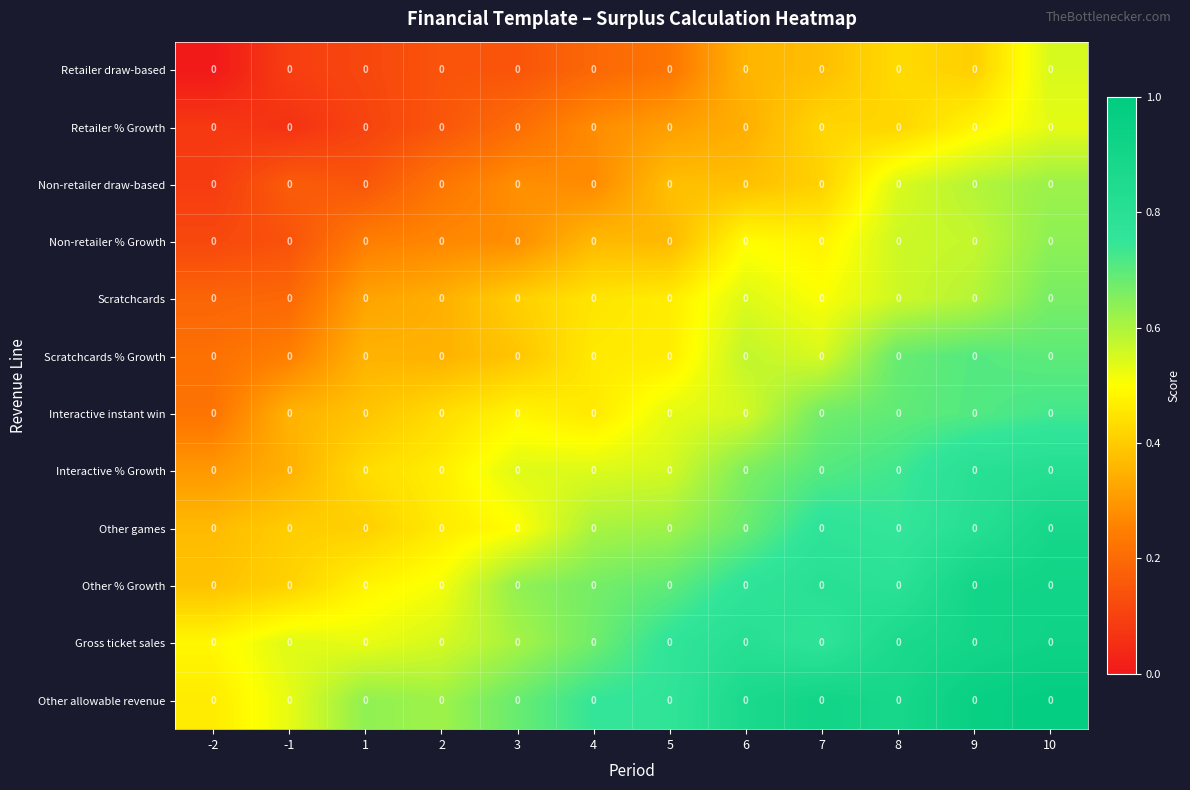

Which series has the largest total across all categories?

Other allowable revenue